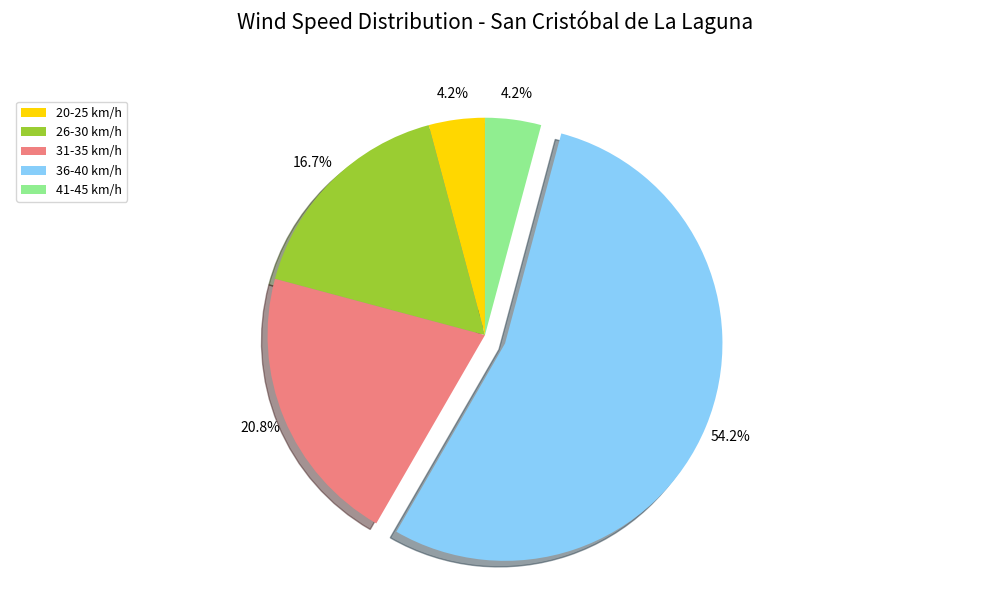

Is the sum of 36-40 km/h and 20-25 km/h greater than half?

Yes